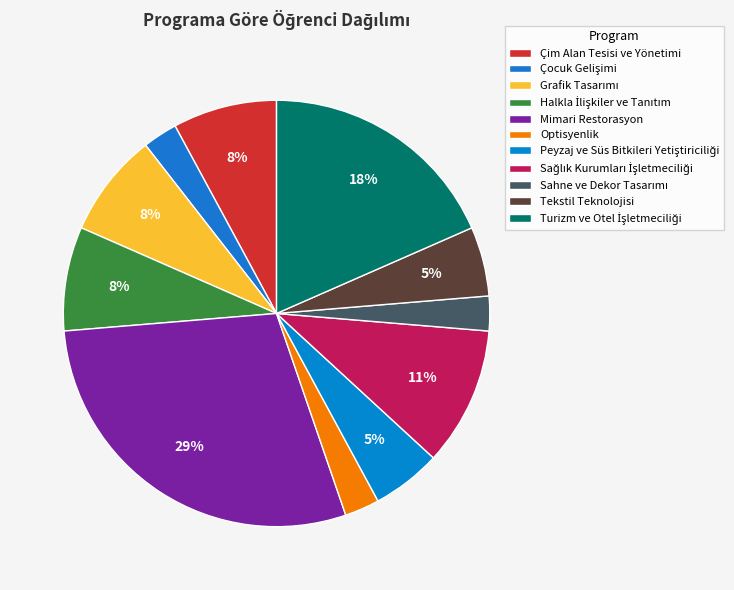

How many segments does this pie chart have?

11